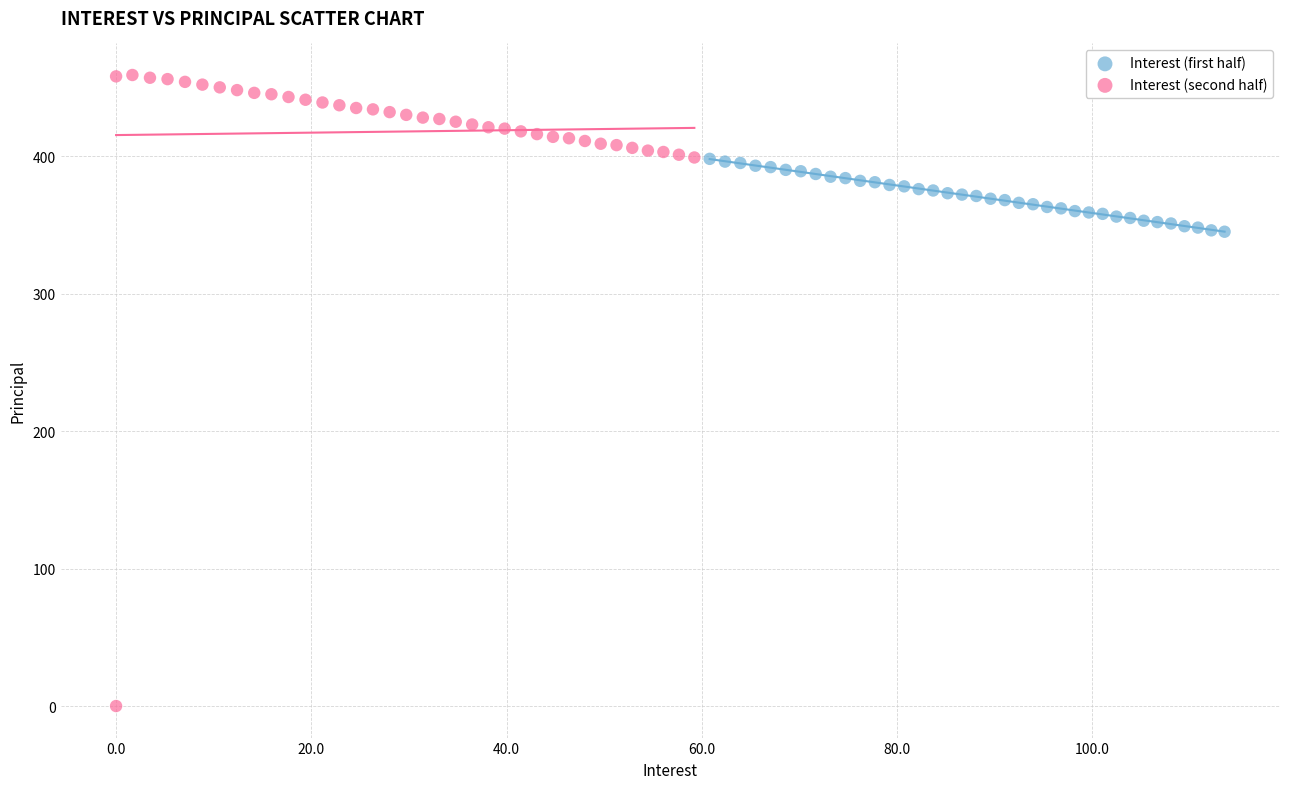

Which series contains the highest Y value?

Interest (second half)